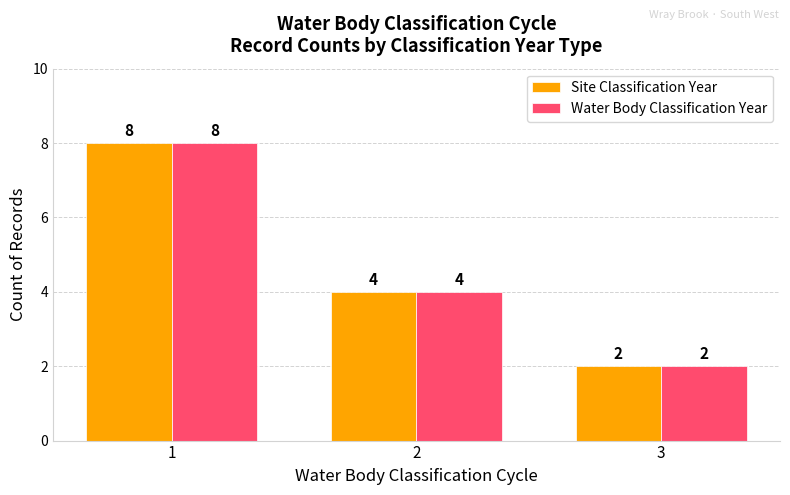

The value of Site Classification Year at 1 is 8. True or false?

True